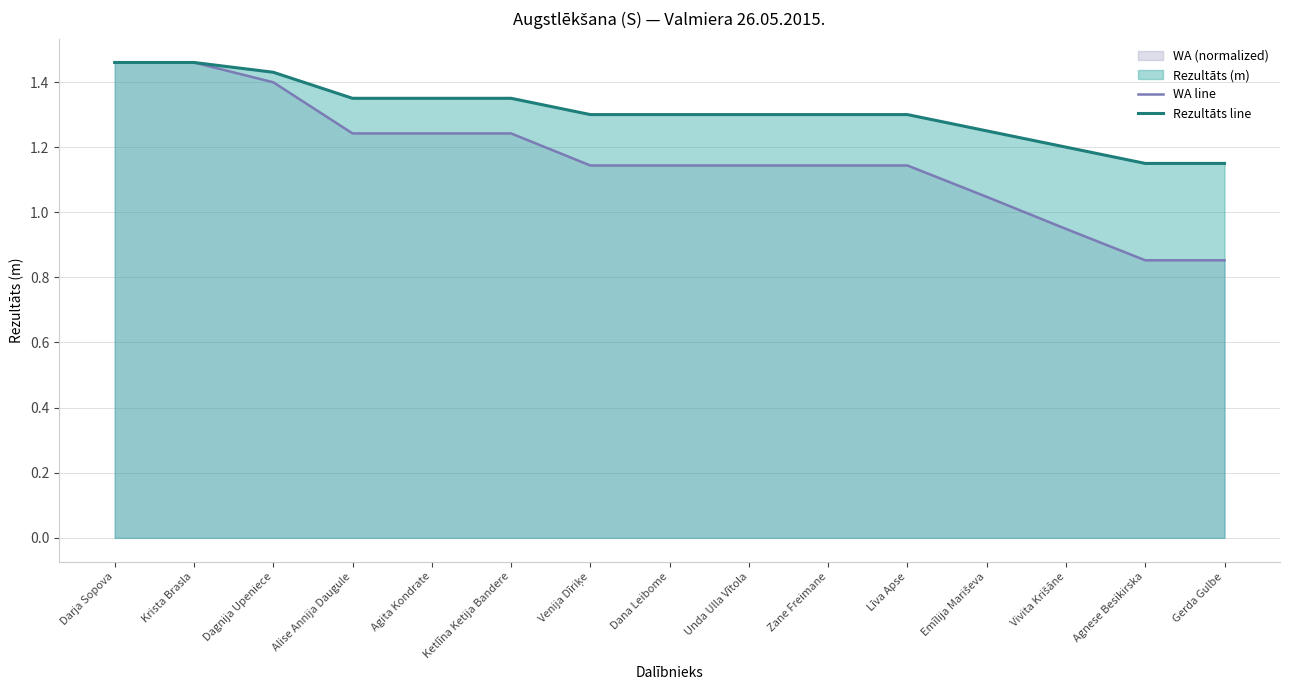

What position from the right is Dana Leibome?

8